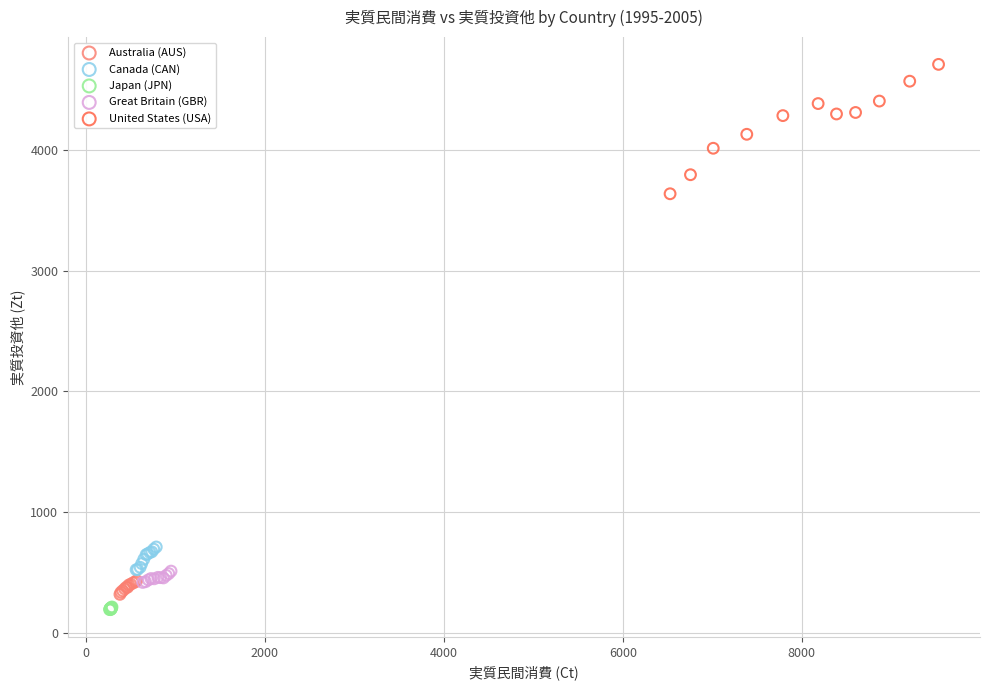

Which series has the widest spread of Y values?

United States (USA)